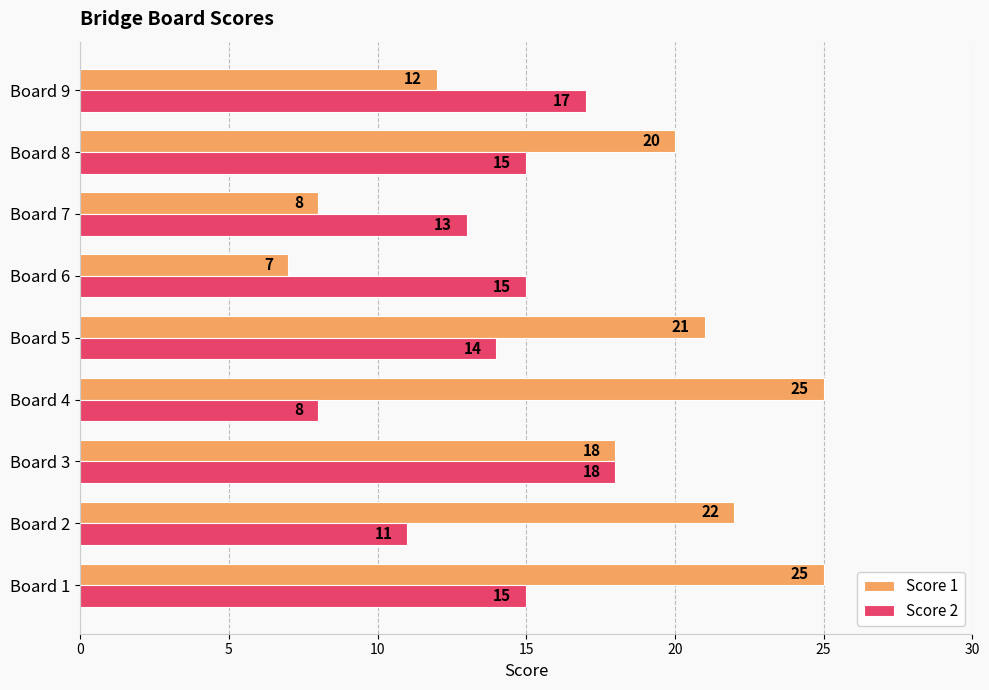

Which series has the largest total across all categories?

Score 1